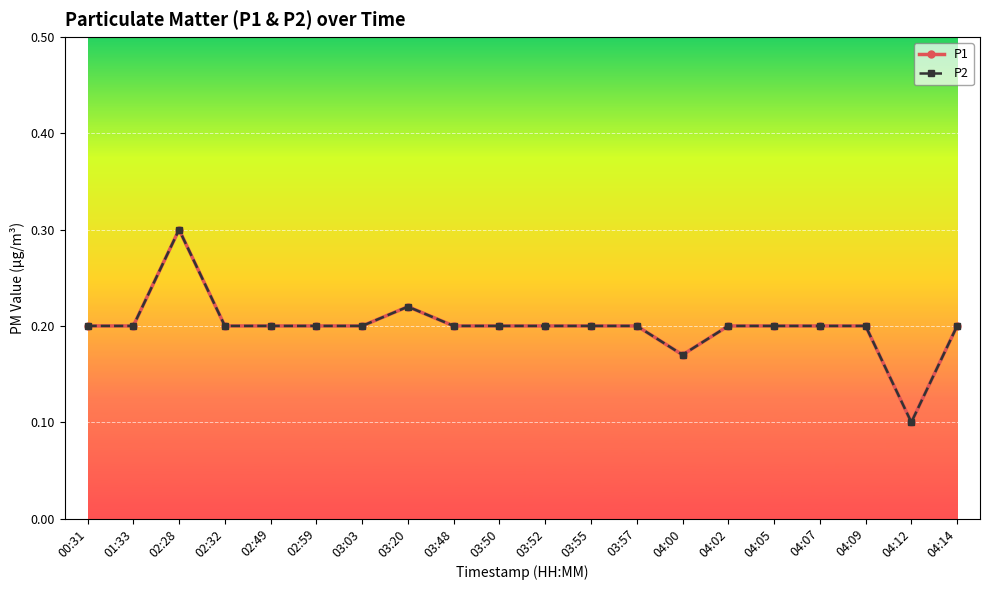

Is this an area chart (filled region under the line)?

No